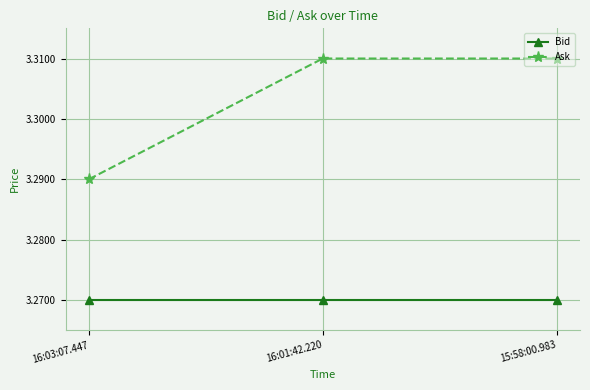

What is the label of the 3rd point from the right?

16:03:07.447